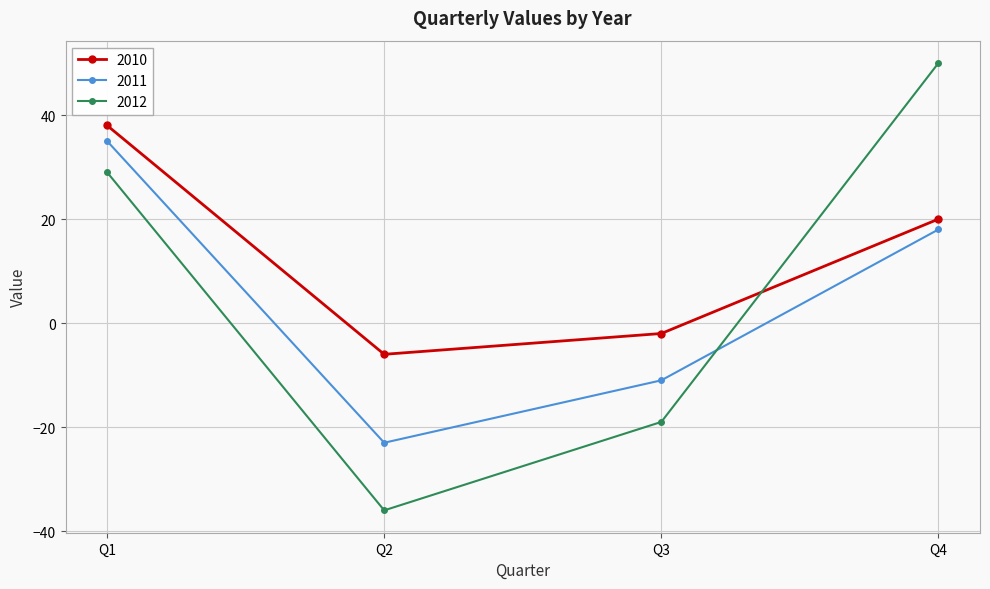

Rank the series by their maximum value, from highest to lowest.

2012, 2010, 2011